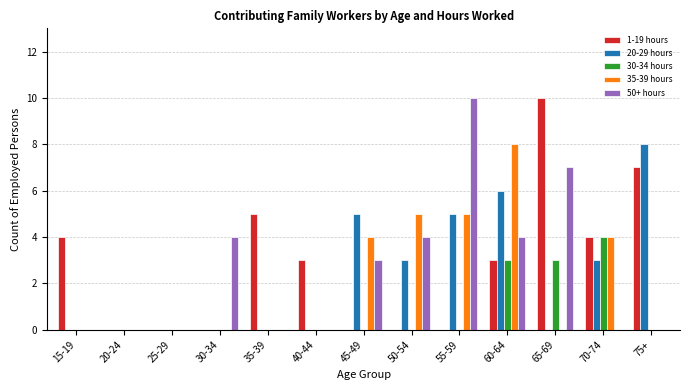

What is the sum of the 30-34 hours values at 60-64 and 75+?

3